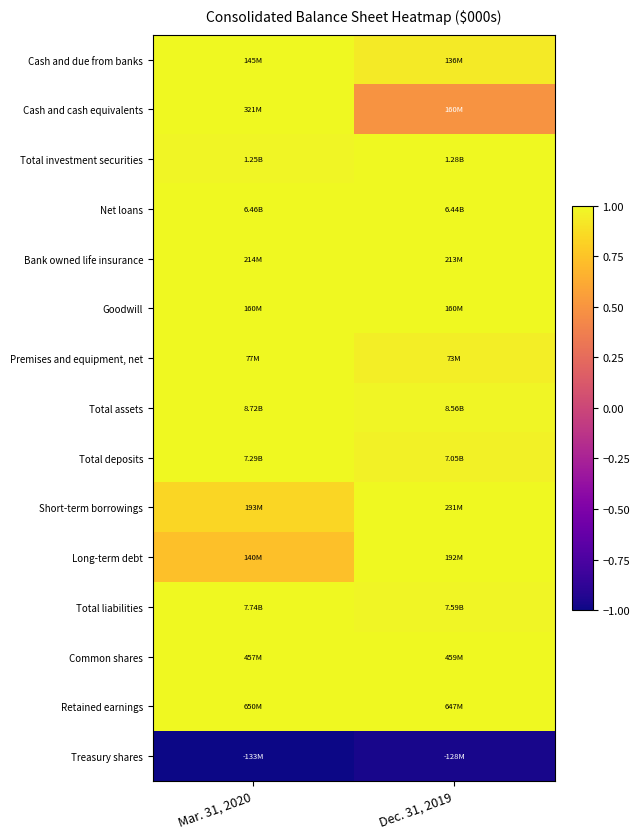

What is the maximum value shown in the chart?

1.0